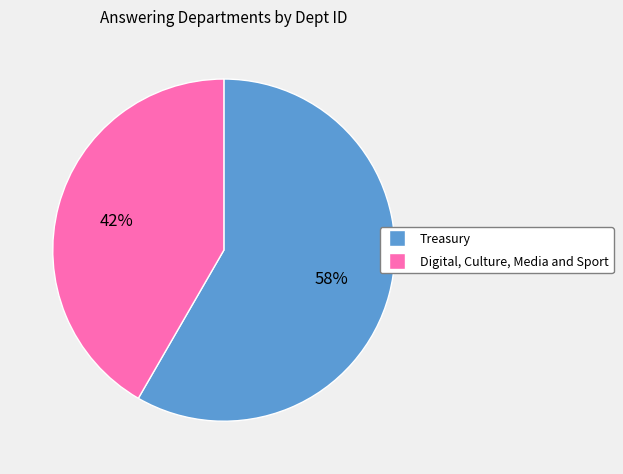

To the nearest percent, what portion does Digital, Culture, Media and Sport represent?

42%